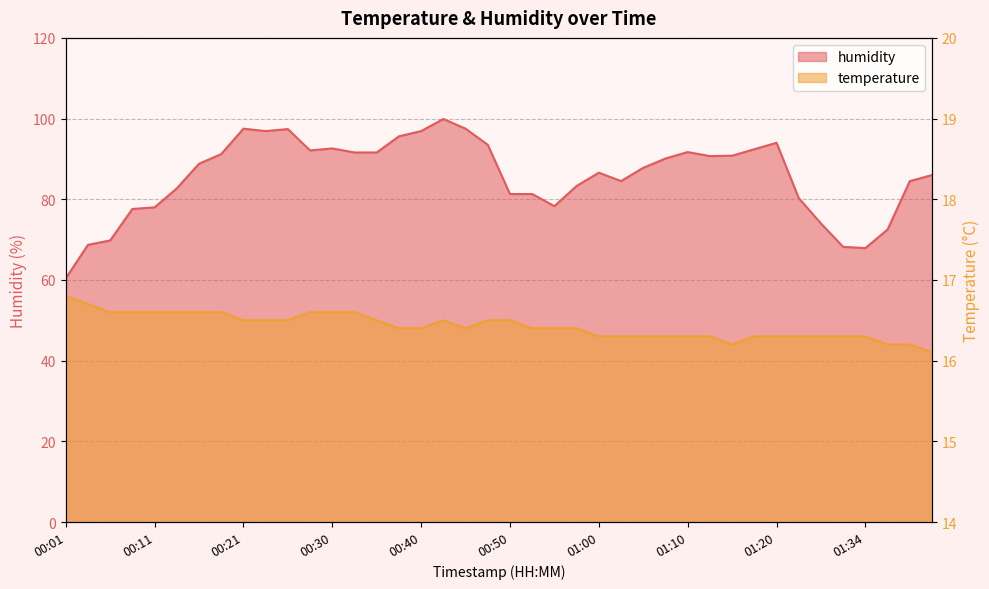

Reading left to right, what are all the values shown in this chart?

humidity: 00:01=60.4	00:03=68.7	00:06=69.8	00:08=77.6	00:11=78.0	00:13=82.7	00:16=88.8	00:18=91.2	00:21=97.5	00:23=96.9	00:26=97.4	00:28=92.1	00:30=92.6	00:33=91.6	00:35=91.6	00:38=95.6	00:40=96.9	00:43=99.9	00:45=97.5	00:48=93.5	00:50=81.3	00:53=81.3	00:55=78.3	00:58=83.3	01:00=86.6	01:03=84.5	01:05=87.8	01:08=90.1	01:10=91.7	01:13=90.7	01:15=90.8	01:18=92.4	01:20=94.0	01:26=80.3	01:29=74.0	01:32=68.2	01:34=67.9	01:37=72.5	01:40=84.5	01:42=86.0
temperature: 00:01=16.8	00:03=16.7	00:06=16.6	00:08=16.6	00:11=16.6	00:13=16.6	00:16=16.6	00:18=16.6	00:21=16.5	00:23=16.5	00:26=16.5	00:28=16.6	00:30=16.6	00:33=16.6	00:35=16.5	00:38=16.4	00:40=16.4	00:43=16.5	00:45=16.4	00:48=16.5	00:50=16.5	00:53=16.4	00:55=16.4	00:58=16.4	01:00=16.3	01:03=16.3	01:05=16.3	01:08=16.3	01:10=16.3	01:13=16.3	01:15=16.2	01:18=16.3	01:20=16.3	01:26=16.3	01:29=16.3	01:32=16.3	01:34=16.3	01:37=16.2	01:40=16.2	01:42=16.1